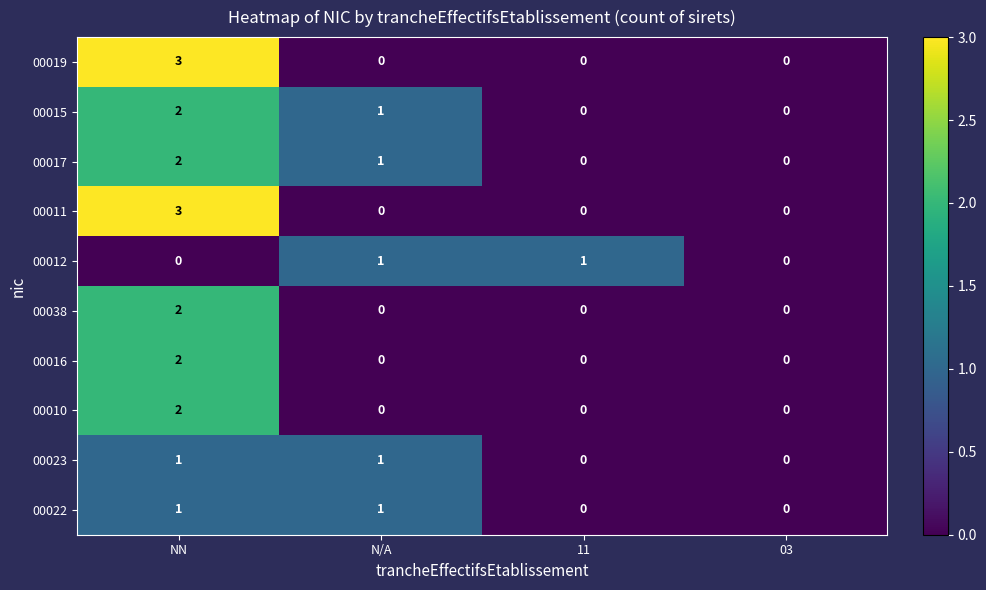

At which label does 00016 reach its peak?

NN